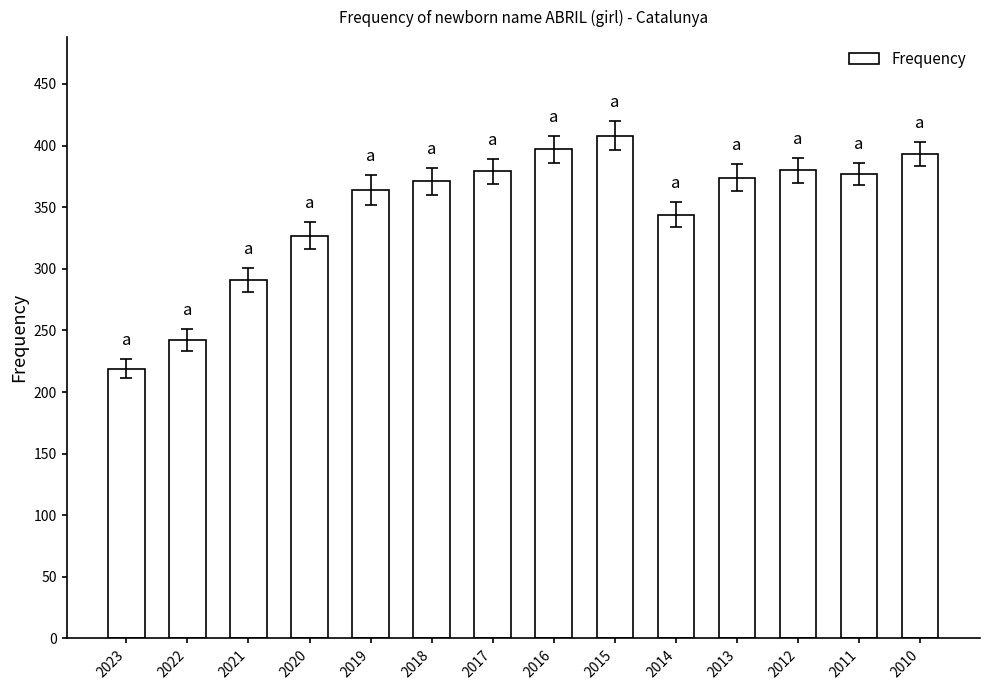

What is the smallest value displayed?

219